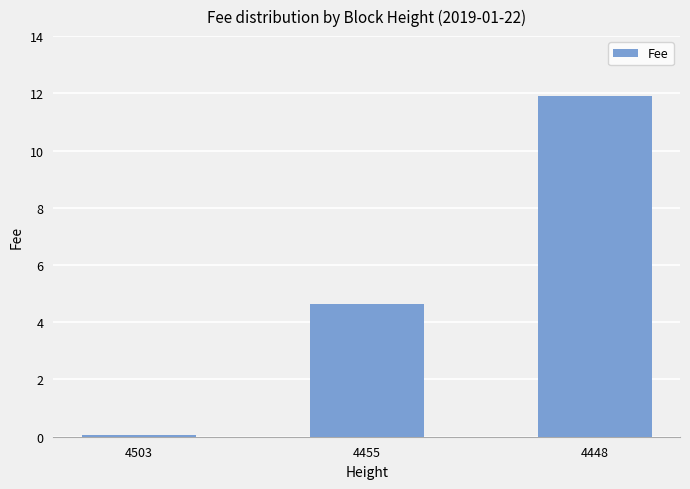

Between 4503 and 4455, which is larger?

4455